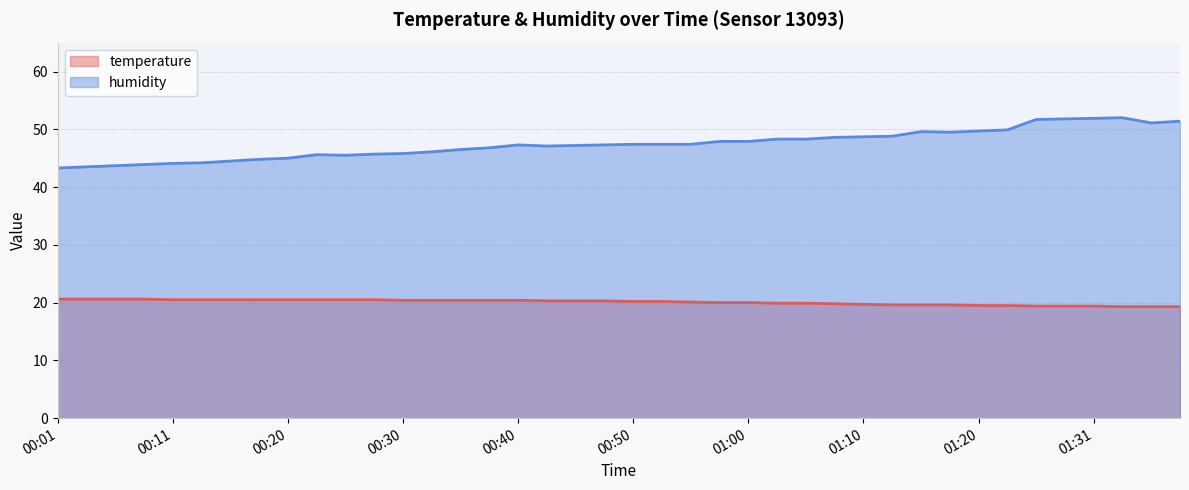

What is the sum of all temperature values?

803.0